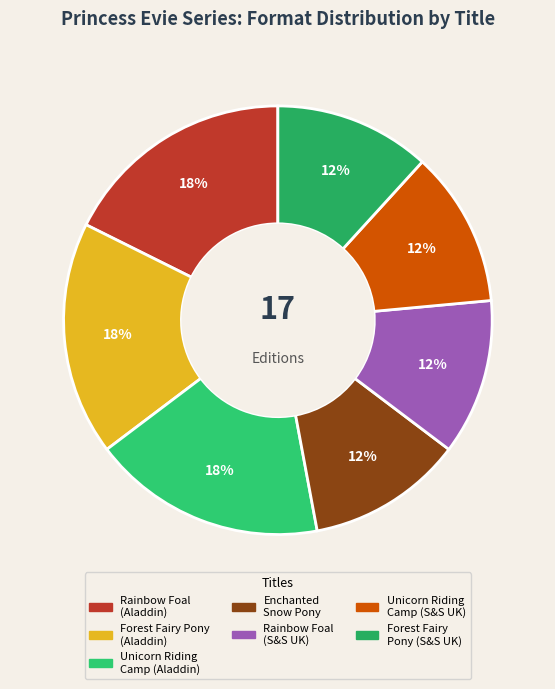

How many segments does this pie chart have?

7